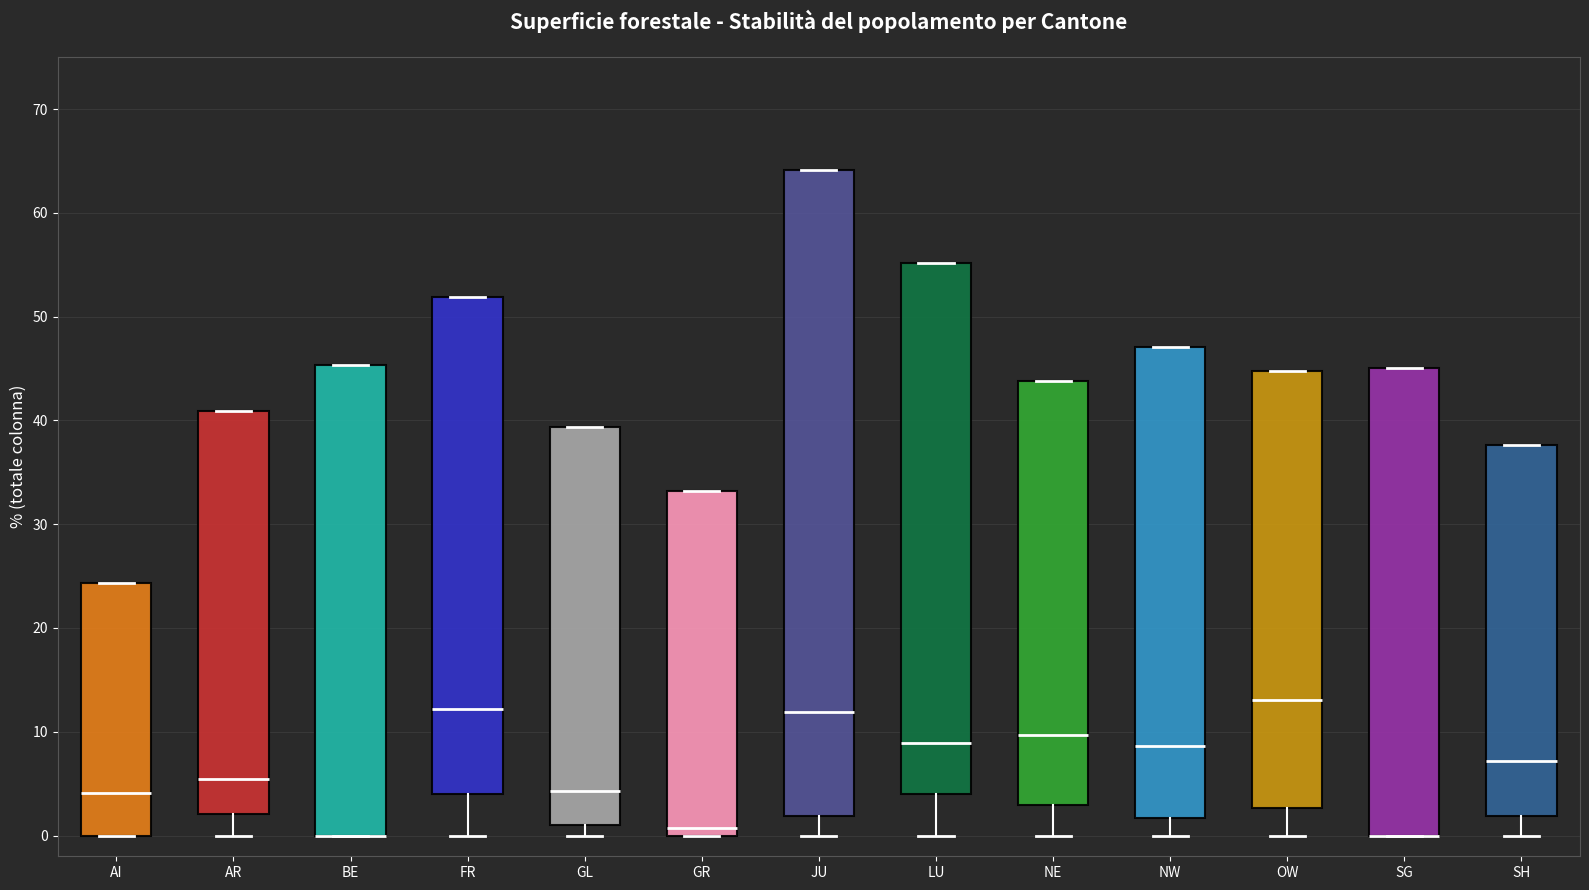

Comparing the boxes themselves (not the whiskers), which one is the tallest?

JU